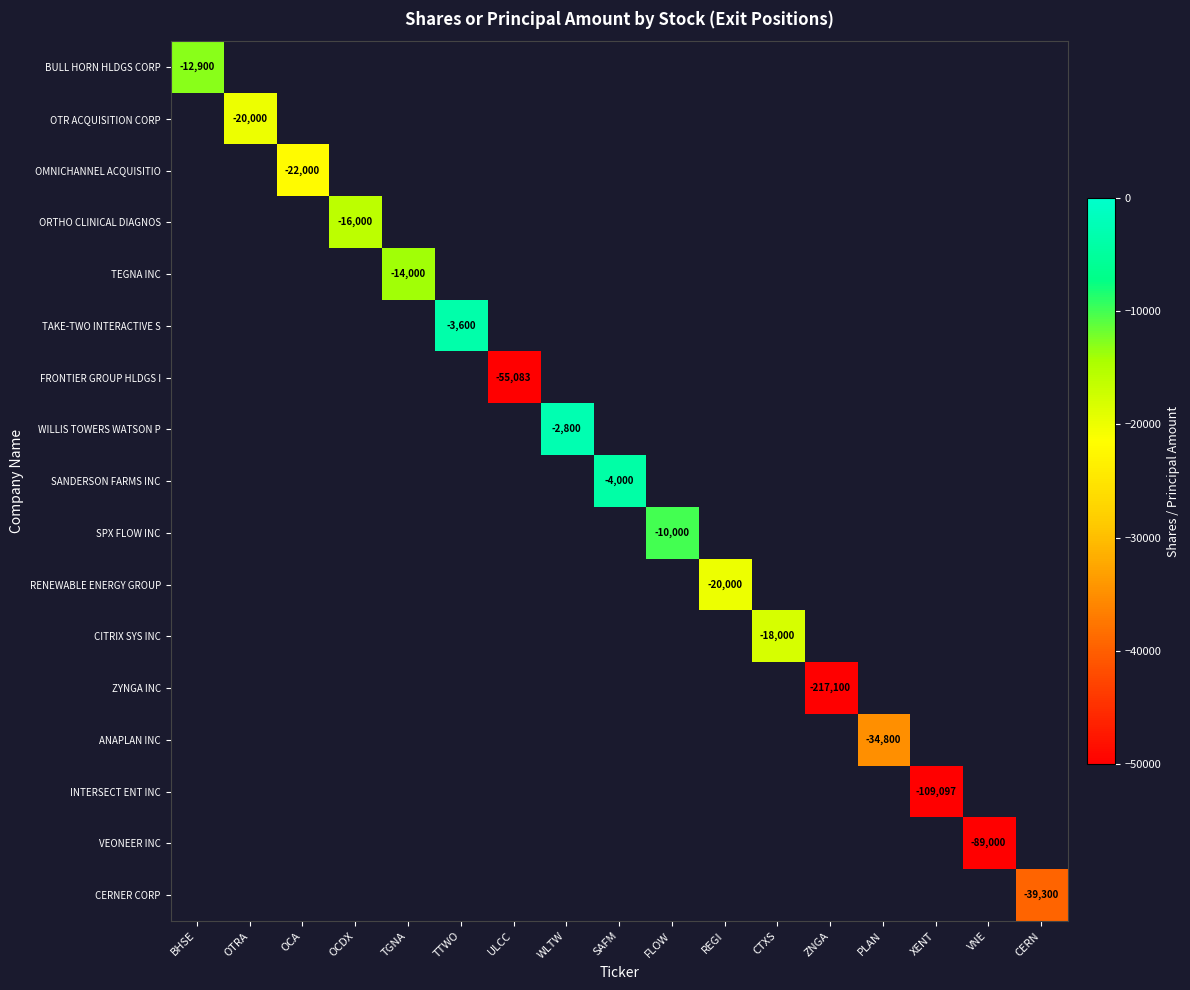

Between XENT and PLAN, which is larger?

PLAN